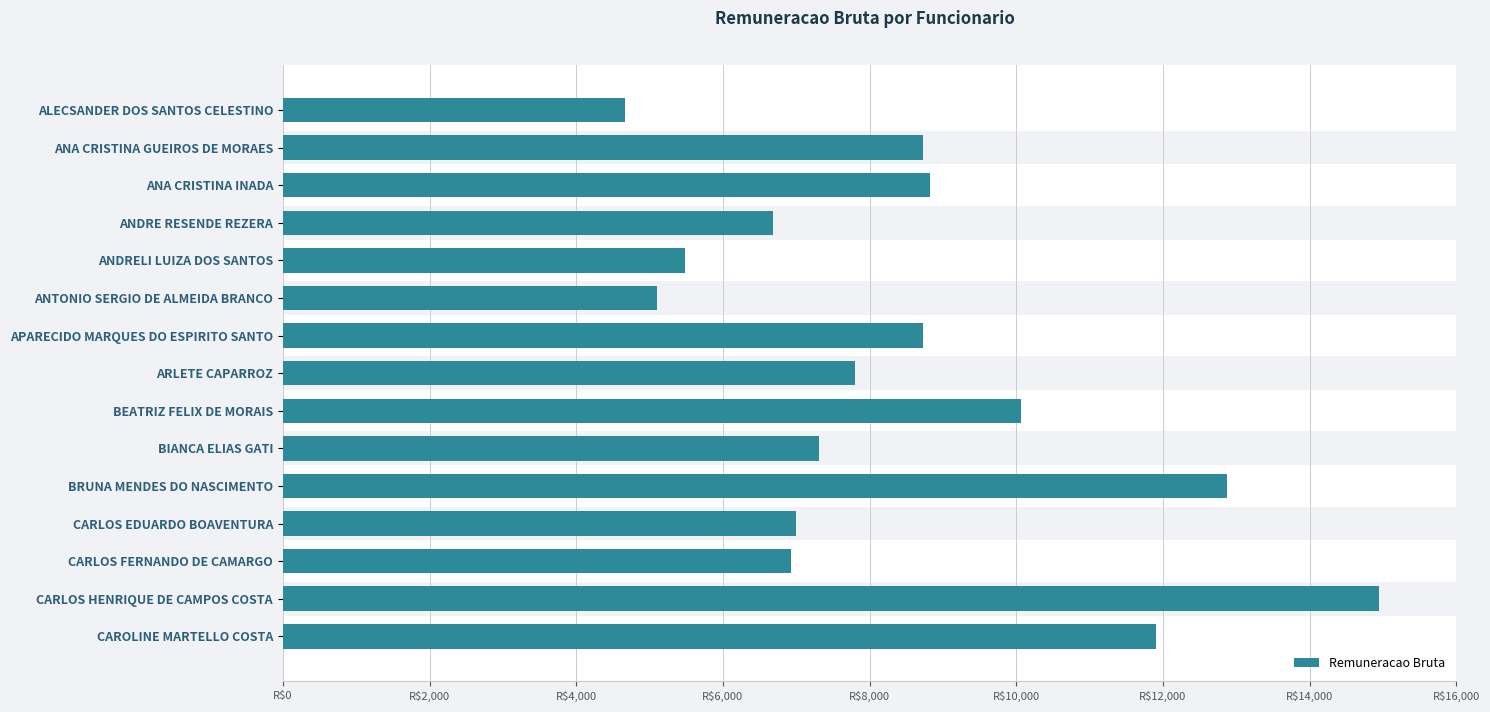

How many distinct data groups are displayed?

1